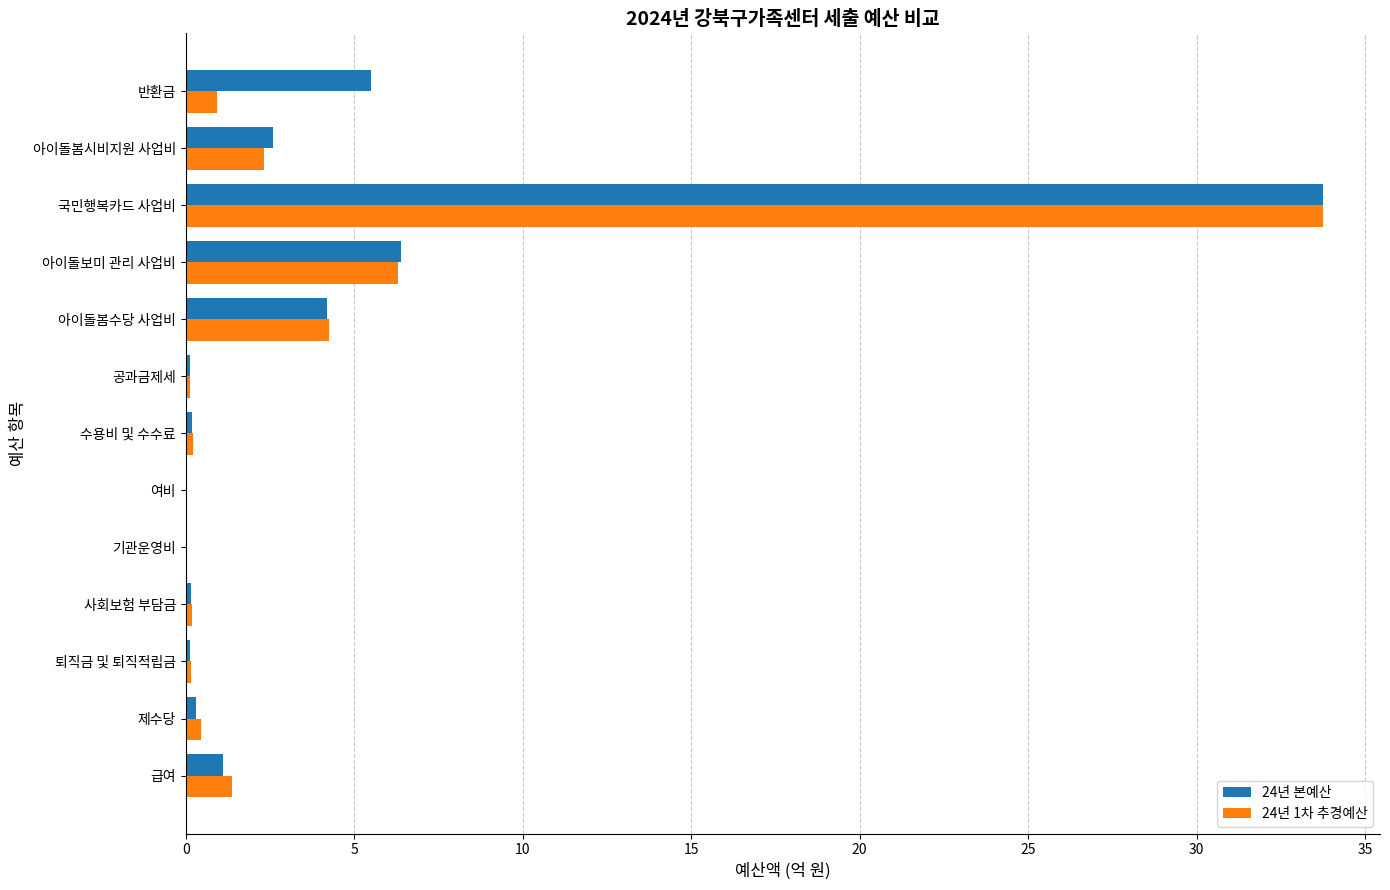

True or false: 24년 본예산 has a value of 0.0 at 여비.

True